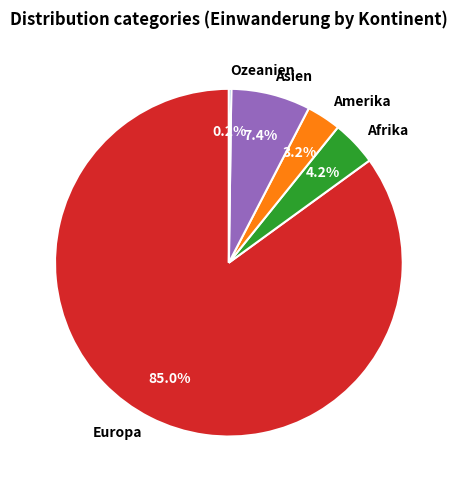

Which category has the biggest portion of the pie?

Europa